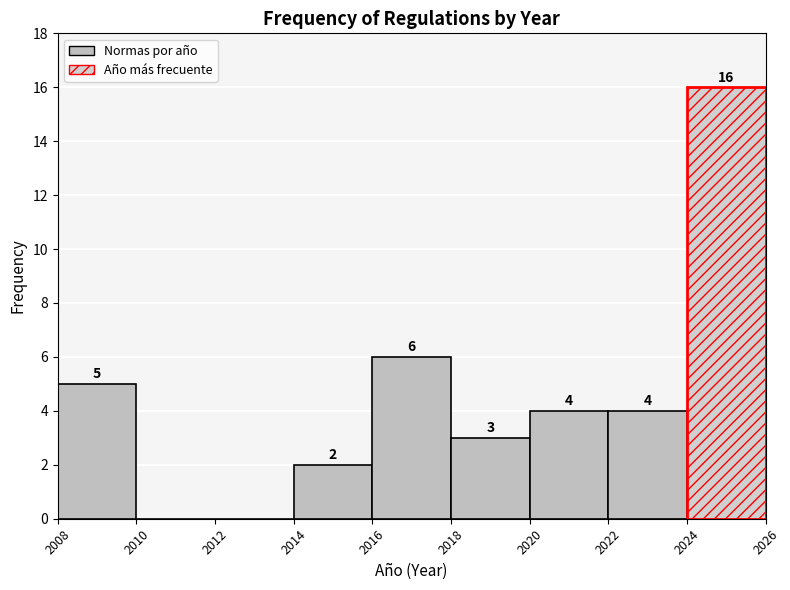

Over which range of the x-axis is the bar tallest?

2024 to 2026